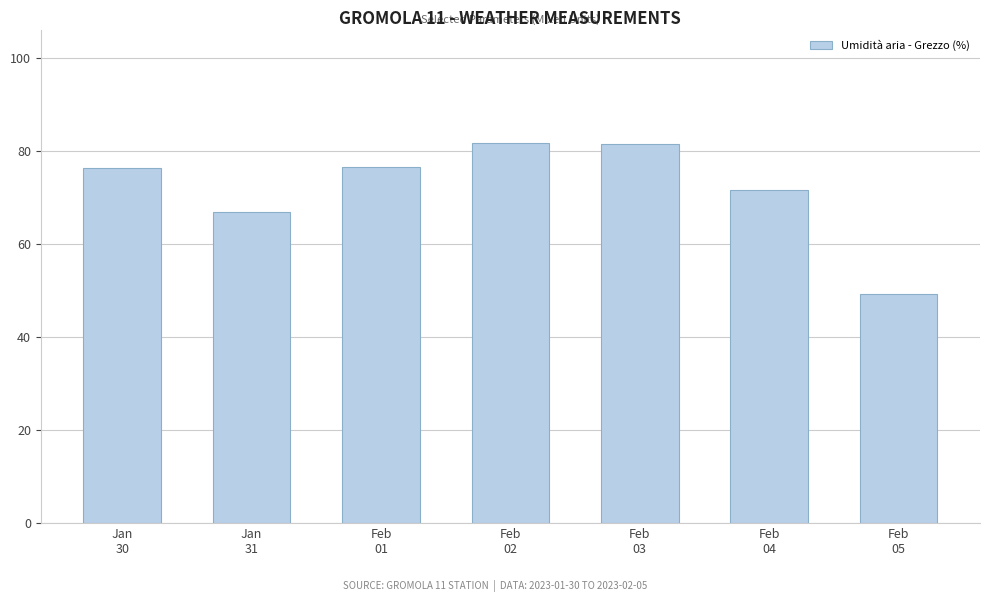

The chart shows a value of 81.7 at Feb
02. True or false?

True